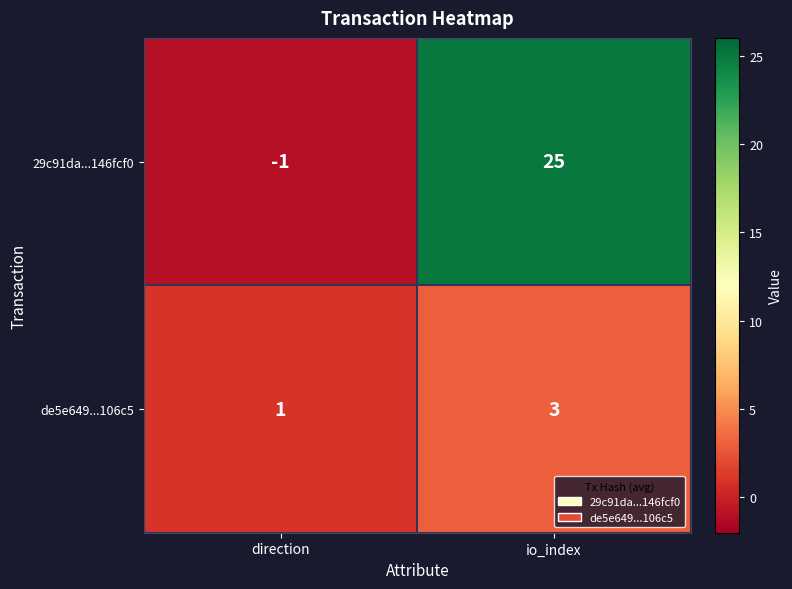

List the series in order of their overall mean, lowest first.

de5e649...106c5, 29c91da...146fcf0